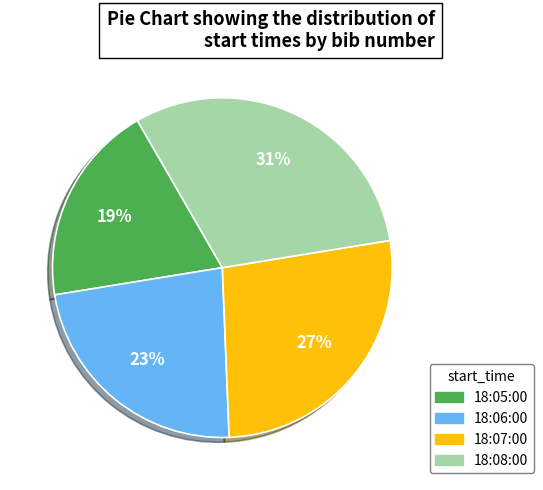

To the nearest percent, what is the combined percentage of 18:08:00 and 18:07:00?

58%